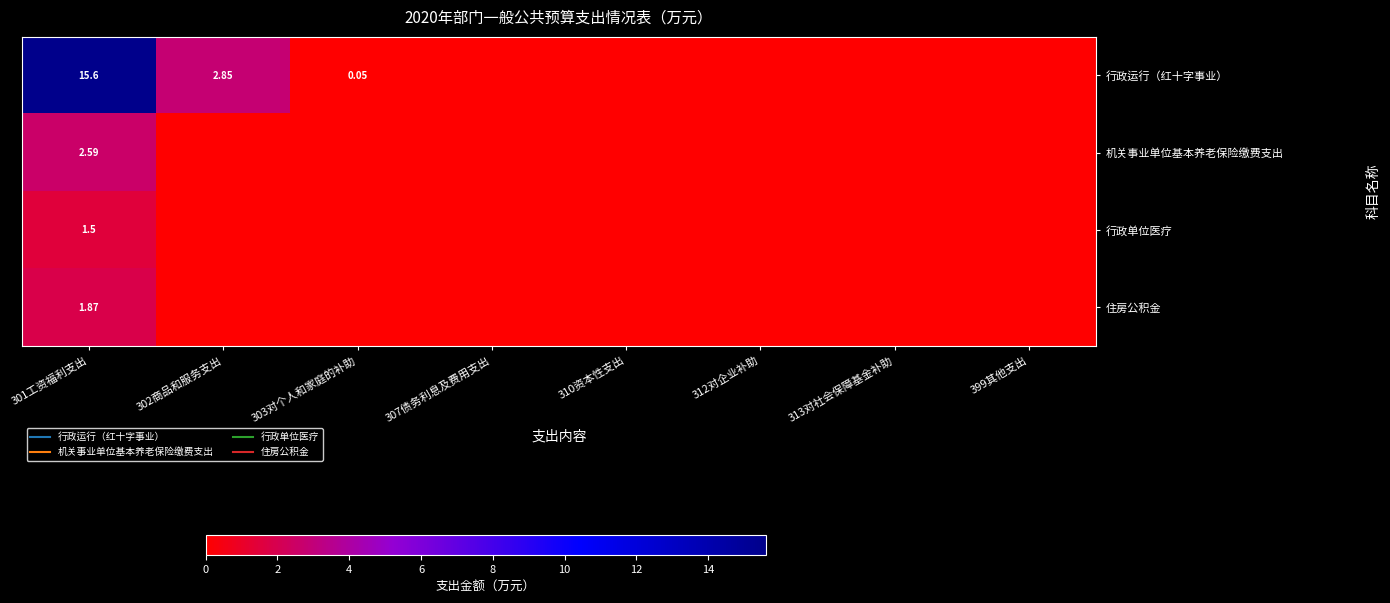

The value of 住房公积金 at 303对个人和家庭的补助 is 0.0. True or false?

True